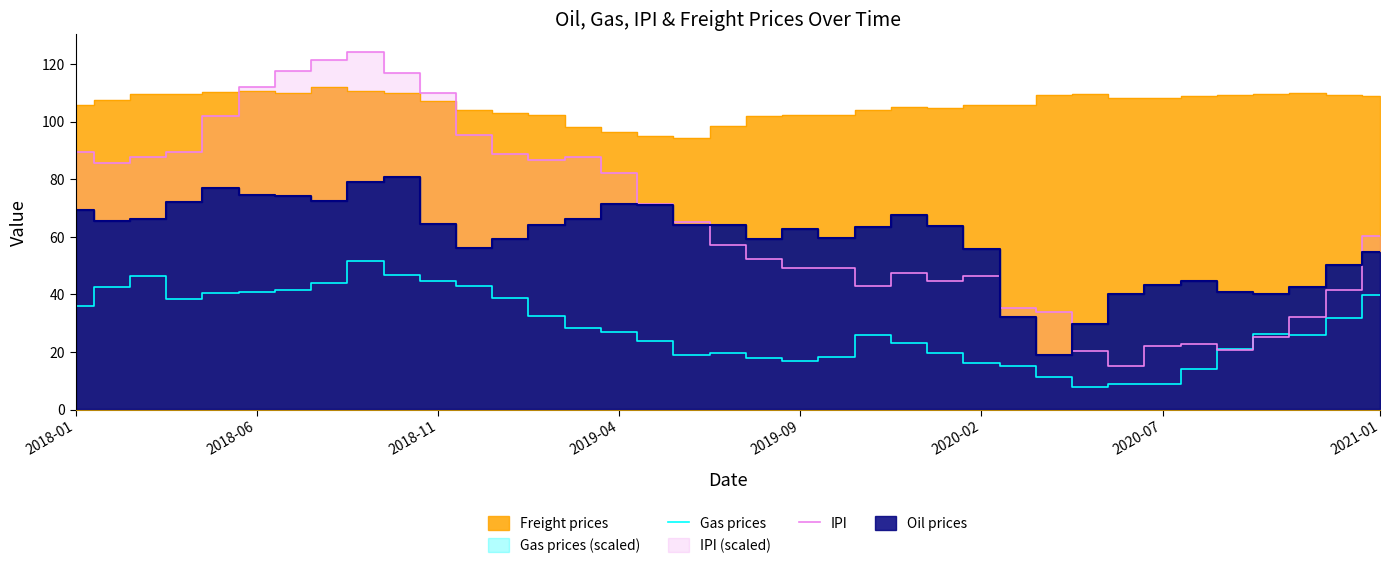

True or false: Gas prices has more than 2 points higher than both neighbors.

True